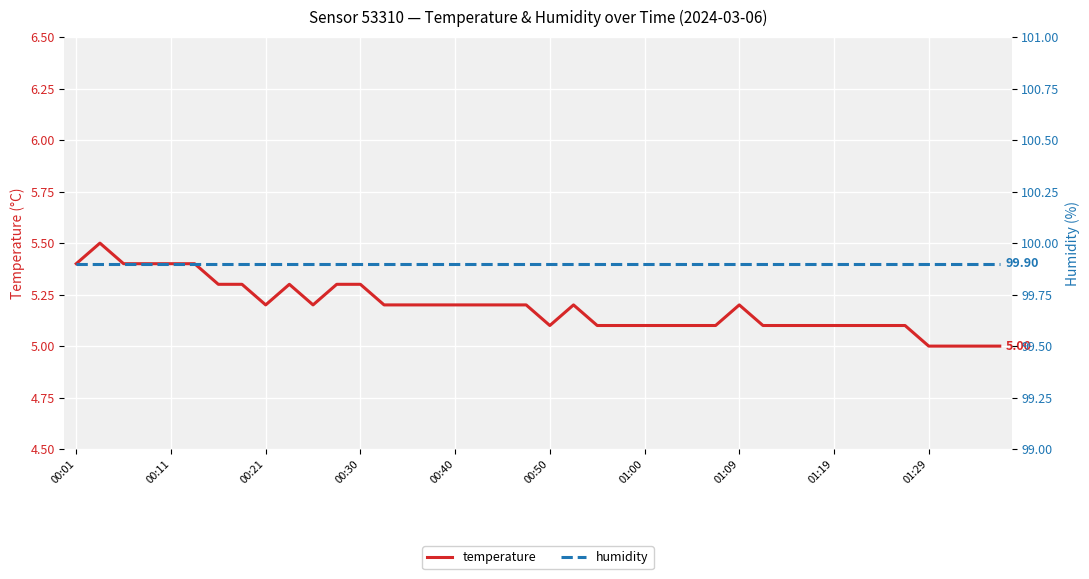

Which series has the largest range (max minus min)?

temperature